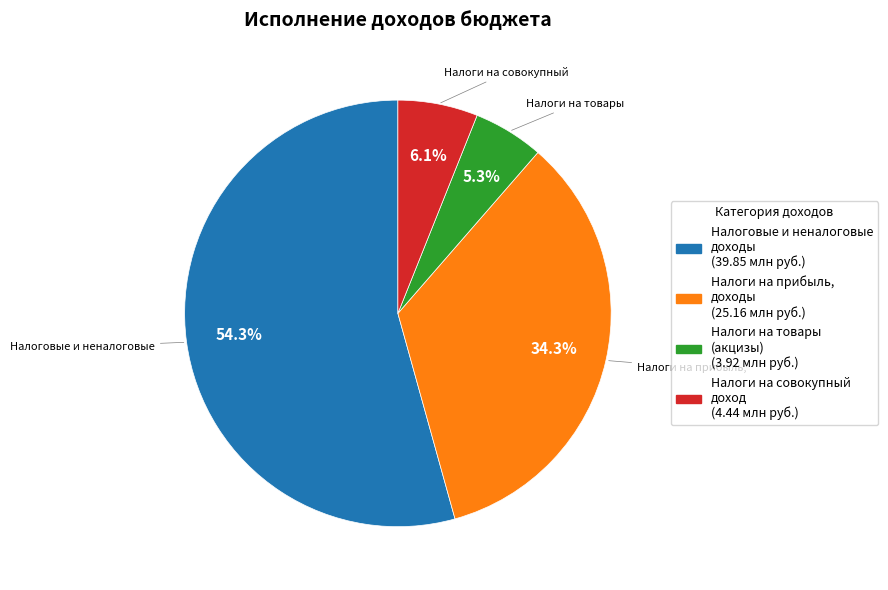

To the nearest percent, what is the average slice percentage?

25%